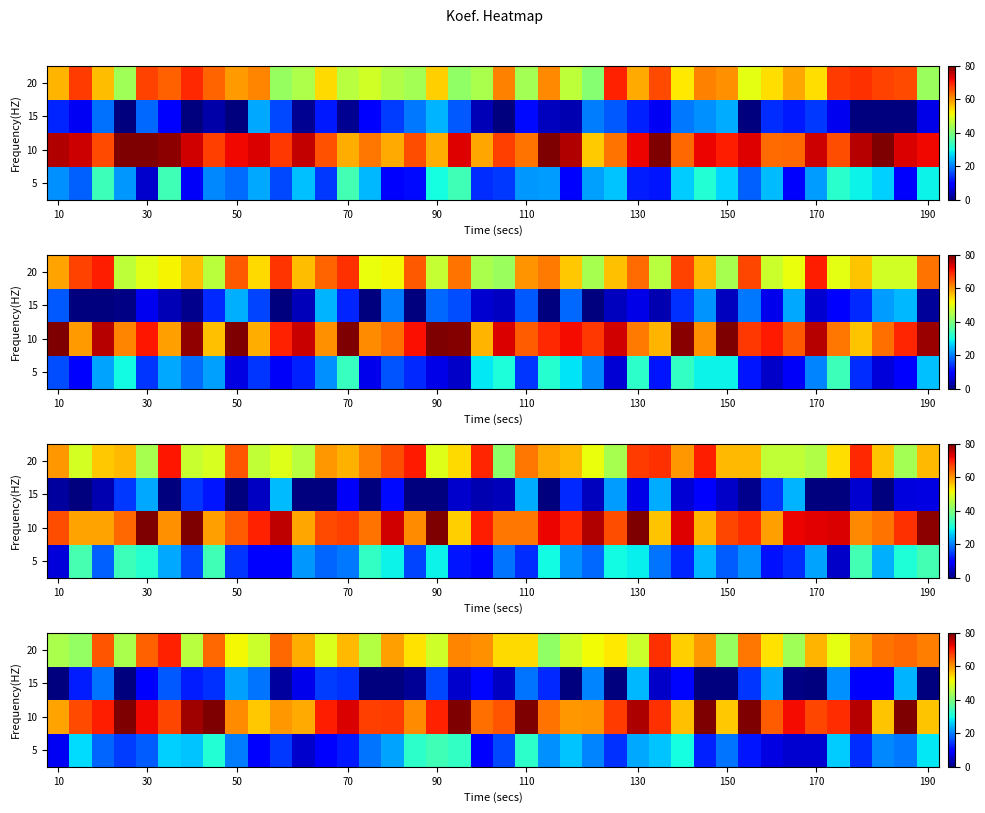

The value of row_0 at 31 is 11.6. True or false?

True